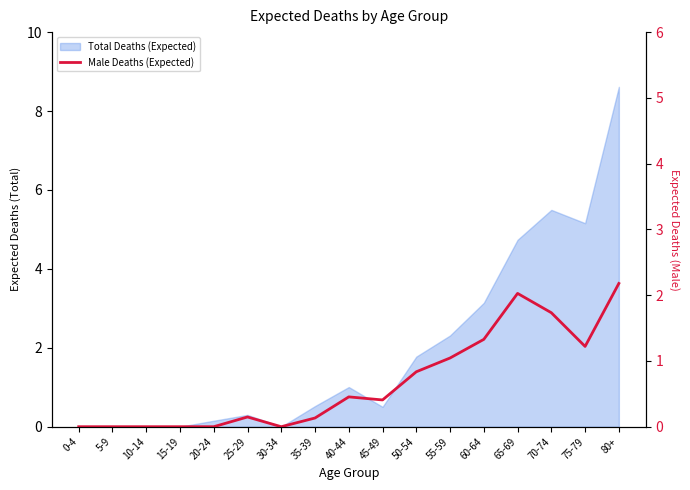

The chart shows a value of 1.0 at 55-59. True or false?

True